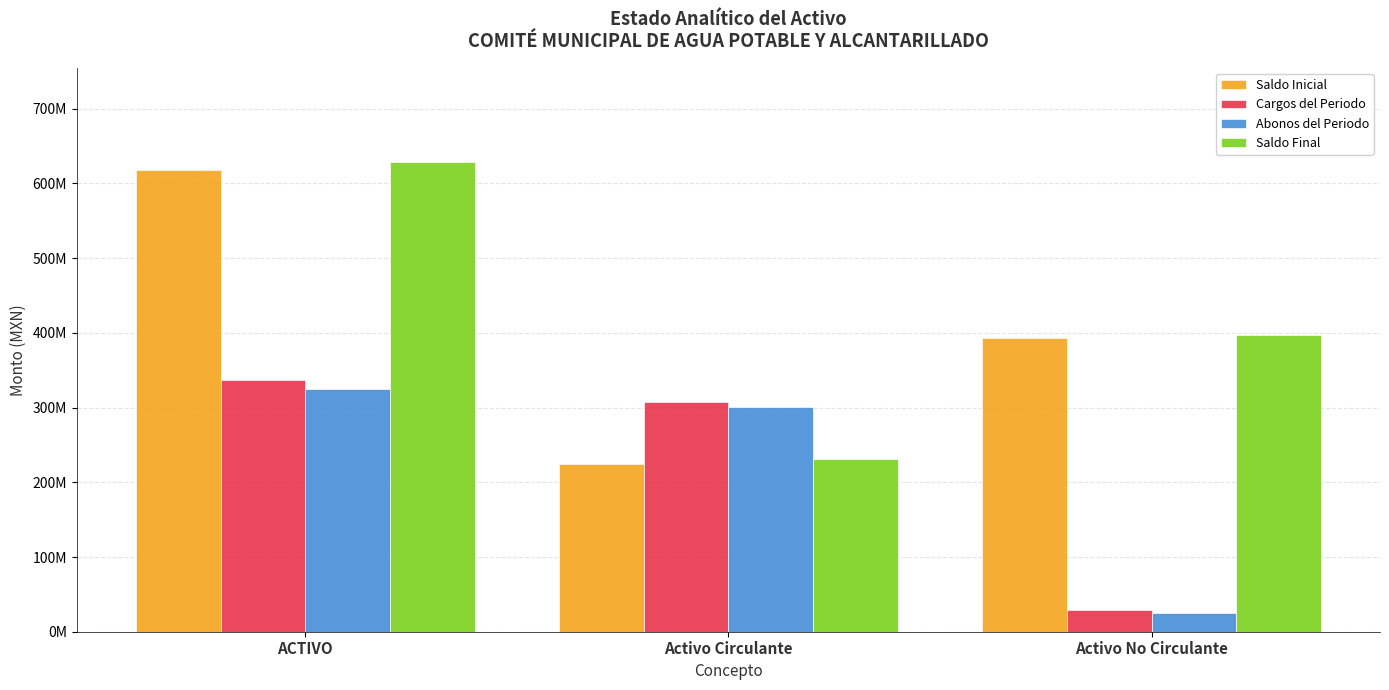

Are the bars grouped side by side (vs. stacked)?

Yes